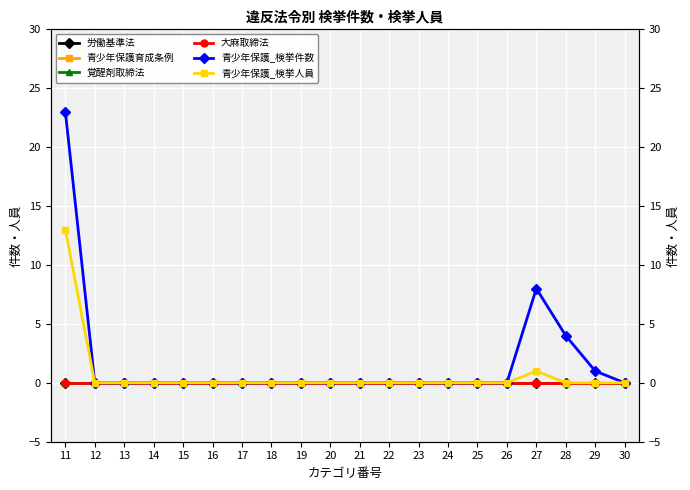

At which category is the sum across all series the highest?

11